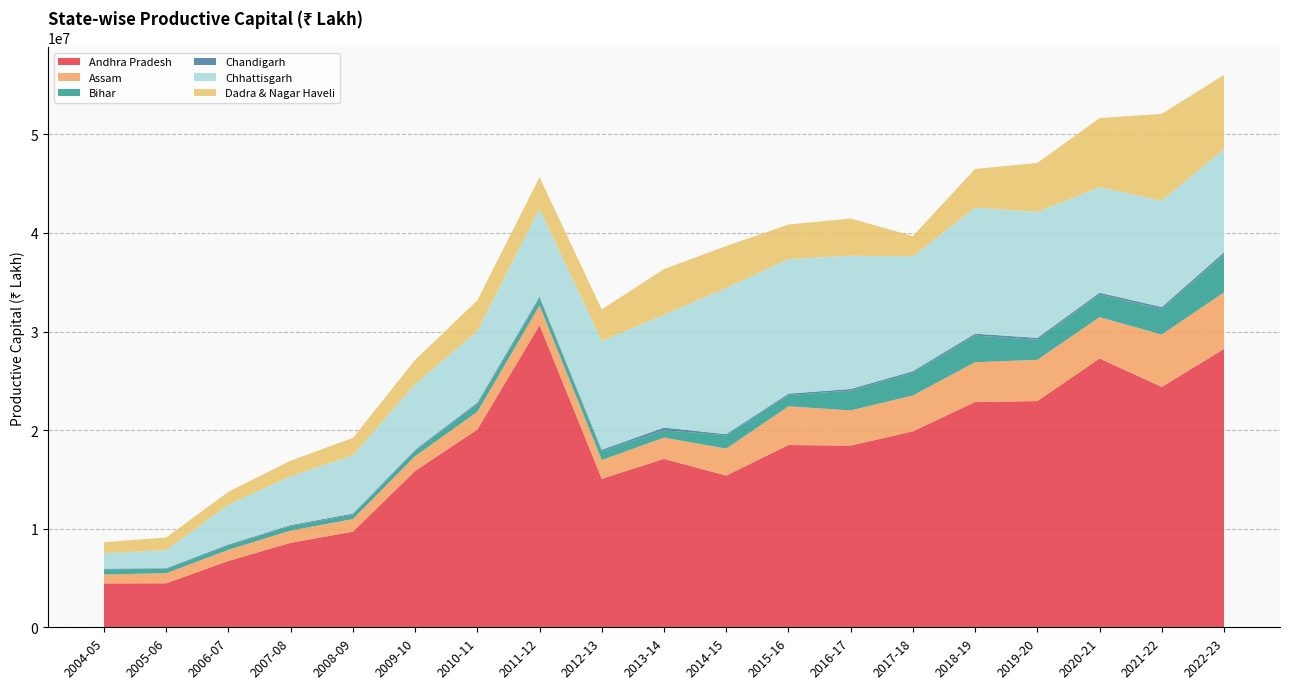

Reading left to right, list all the values displayed in this chart.

Andhra Pradesh: 2004-05=4452596	2005-06=4467175	2006-07=6731101	2007-08=8571634	2008-09=9703792	2009-10=15862573	2010-11=20065587	2011-12=30648153	2012-13=15065163	2013-14=17085075	2014-15=15392577	2015-16=18487203	2016-17=18433656	2017-18=19878183	2018-19=22855973	2019-20=22944888	2020-21=27268897	2021-22=24382927	2022-23=28238865
Assam: 2004-05=907270	2005-06=1019700	2006-07=1131666	2007-08=1237240	2008-09=1276381	2009-10=1499744	2010-11=1791017	2011-12=1990077	2012-13=1899877	2013-14=2158110	2014-15=2730729	2015-16=3927370	2016-17=3563851	2017-18=3639827	2018-19=4034434	2019-20=4183207	2020-21=4191173	2021-22=5310205	2022-23=5737790
Bihar: 2004-05=524954	2005-06=433893	2006-07=456410	2007-08=465033	2008-09=450326	2009-10=540375	2010-11=773300	2011-12=731114	2012-13=894996	2013-14=747951	2014-15=1343628	2015-16=1136371	2016-17=2012130	2017-18=2298576	2018-19=2701644	2019-20=2025403	2020-21=2291322	2021-22=2592898	2022-23=3823328
Chandigarh: 2004-05=69023	2005-06=70660	2006-07=91227	2007-08=96609	2008-09=110925	2009-10=108171	2010-11=158242	2011-12=184052	2012-13=154292	2013-14=268270	2014-15=124731	2015-16=150624	2016-17=166455	2017-18=163242	2018-19=193966	2019-20=203150	2020-21=188025	2021-22=200755	2022-23=233791
Chhattisgarh: 2004-05=1545319	2005-06=1849578	2006-07=4030625	2007-08=4954027	2008-09=5902559	2009-10=6649386	2010-11=7242246	2011-12=8918800	2012-13=11025427	2013-14=11443834	2014-15=14815817	2015-16=13653864	2016-17=13511018	2017-18=11650781	2018-19=12775998	2019-20=12781100	2020-21=10699330	2021-22=10785682	2022-23=10451928
Dadra & Nagar Haveli: 2004-05=1129892	2005-06=1265402	2006-07=1306798	2007-08=1579760	2008-09=1766781	2009-10=2462359	2010-11=3132789	2011-12=3179570	2012-13=3201331	2013-14=4636432	2014-15=4264267	2015-16=3495893	2016-17=3776096	2017-18=2054929	2018-19=3933653	2019-20=4963369	2020-21=7013050	2021-22=8808873	2022-23=7540768